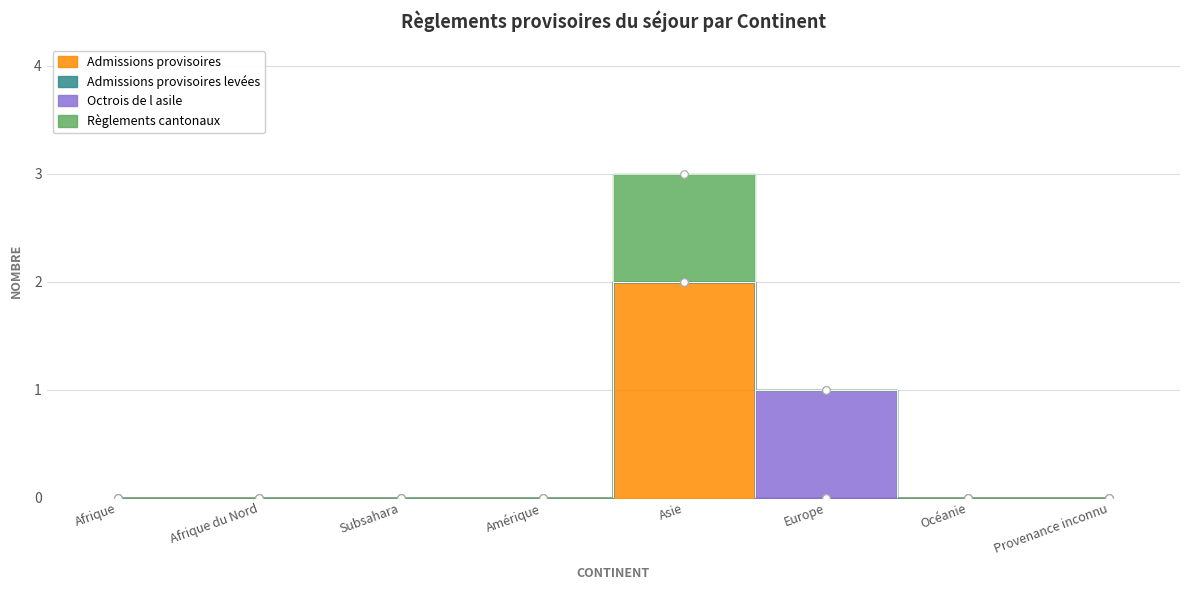

Which series reaches the minimum Y coordinate?

Admissions provisoires